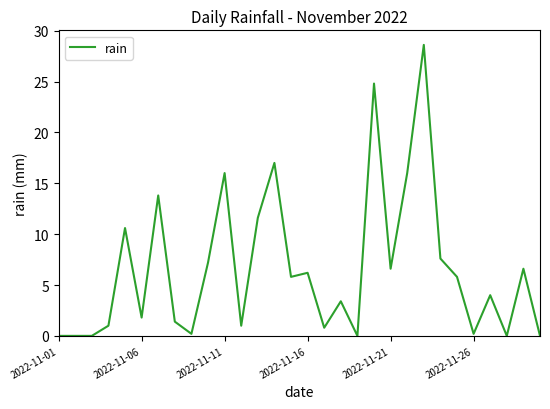

Does the chart have visible grid lines?

No